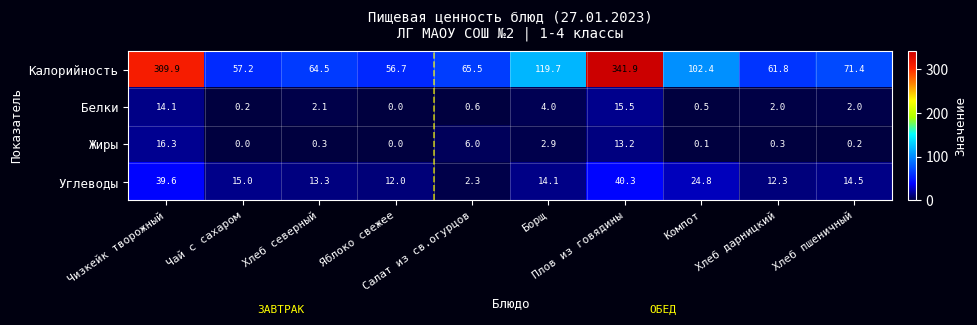

What is the difference between the maximum and minimum values in the Углеводы series?

38.0